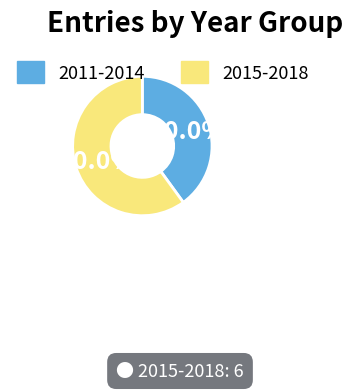

Rank the categories by value from highest to lowest.

2015-2018, 2011-2014